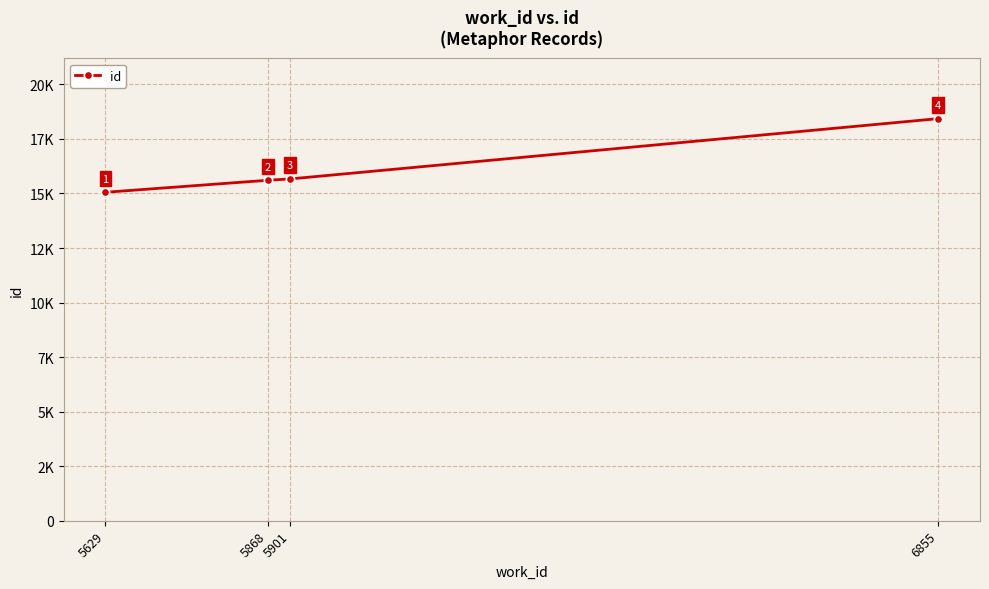

List the labels in order of value, largest first.

6855, 5901, 5868, 5629